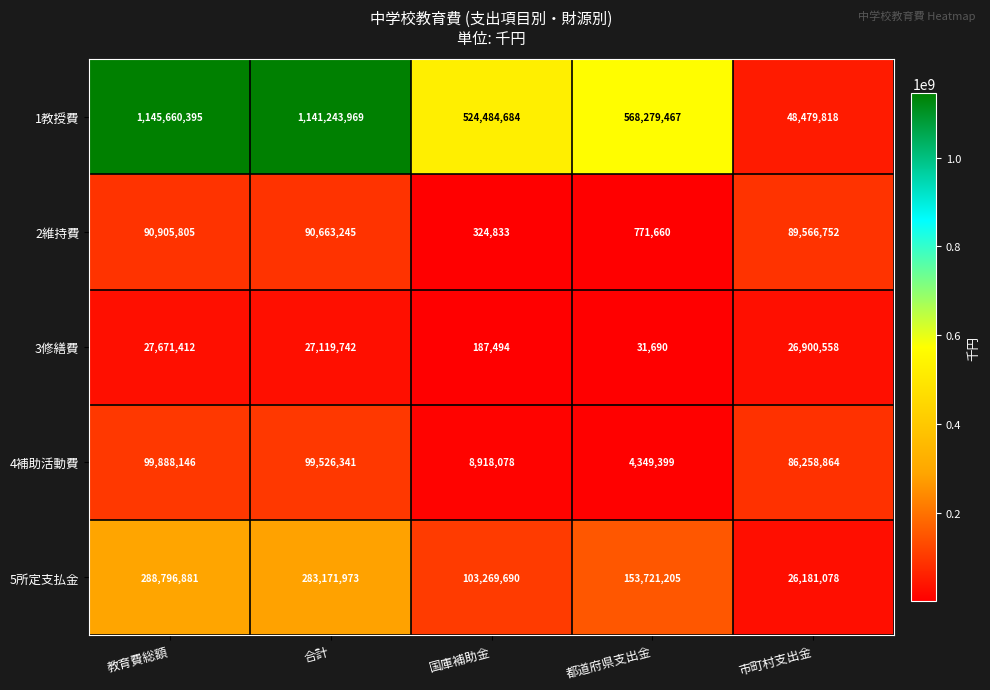

Where does the 1教授費 series first go above 568279467?

教育費総額